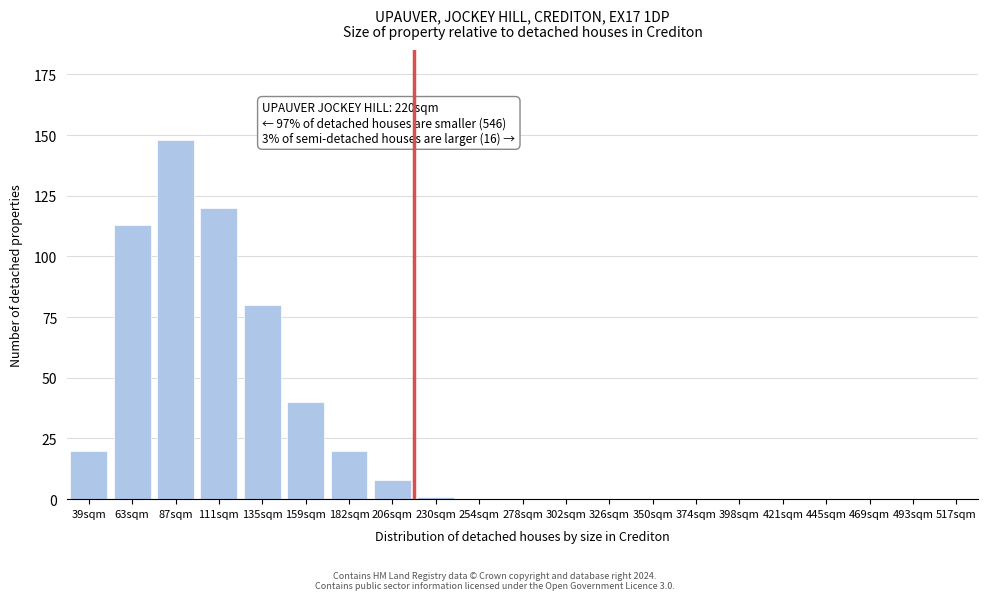

Reading left to right, extract all data points from this chart.

39sqm=20	63sqm=113	87sqm=148	111sqm=120	135sqm=80	159sqm=40	182sqm=20	206sqm=8	230sqm=1	254sqm=0	278sqm=0	302sqm=0	326sqm=0	350sqm=0	374sqm=0	398sqm=0	421sqm=0	445sqm=0	469sqm=0	493sqm=0	517sqm=0